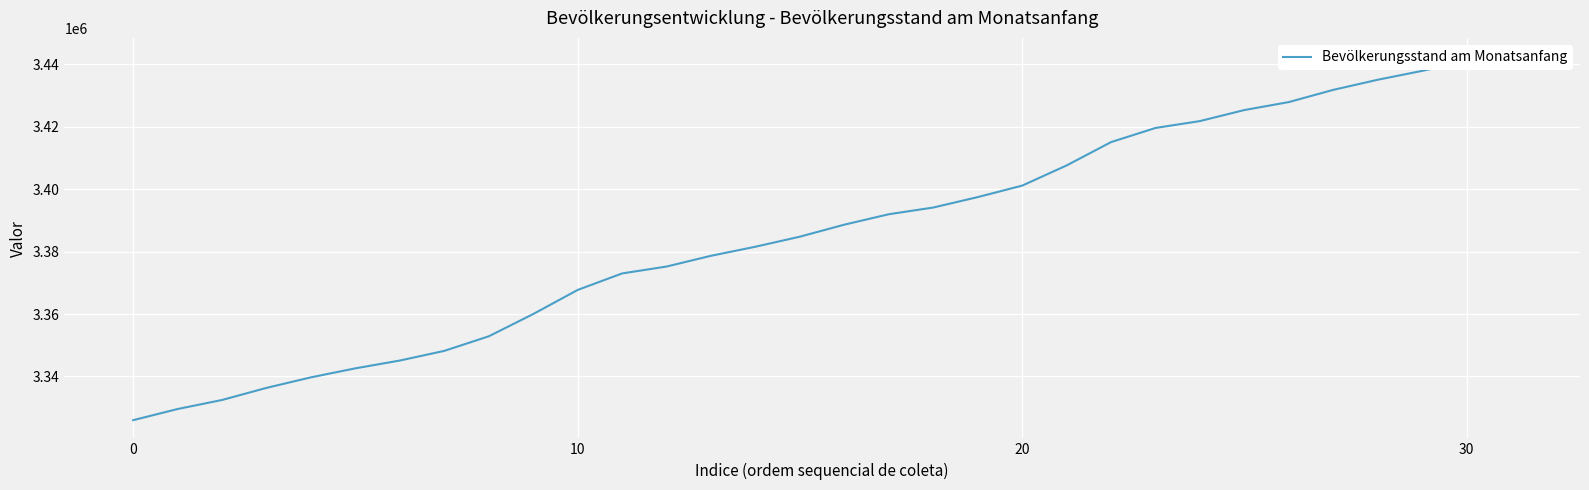

True or false: the data shows 1752326 at 0.

False